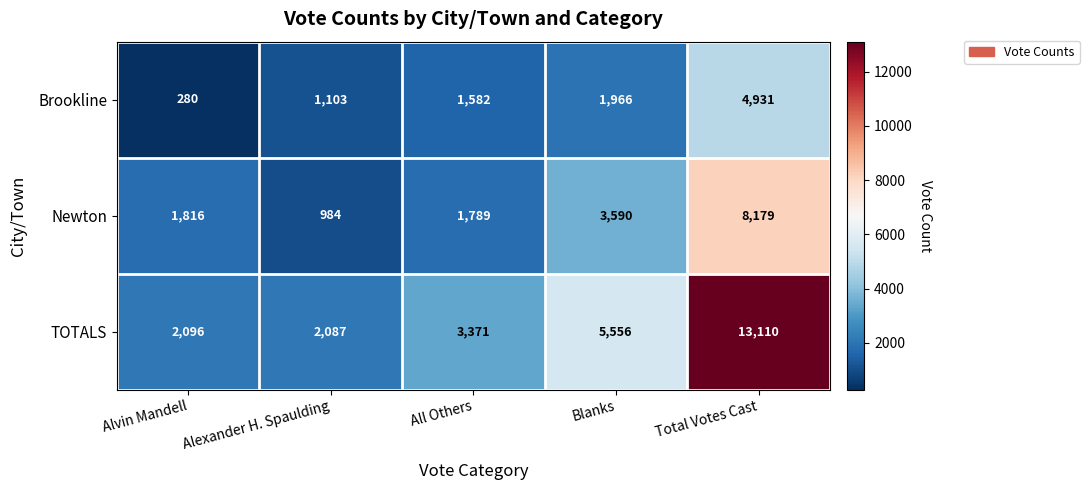

Read the Brookline value at Alvin Mandell, to the nearest 50.

300